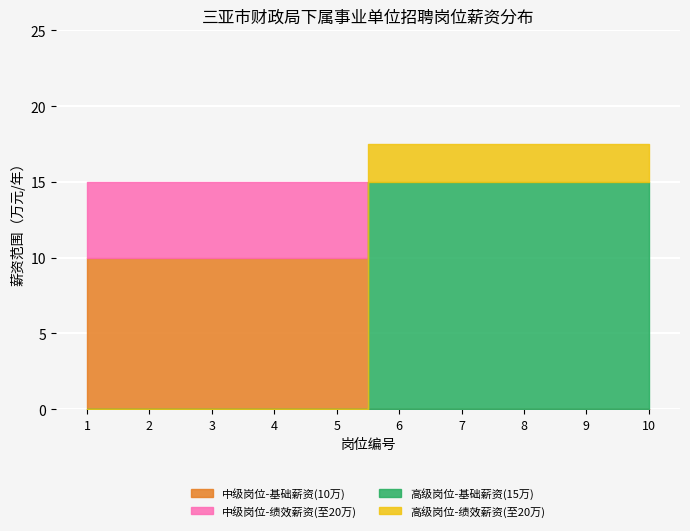

How many lines are shown in the chart?

2